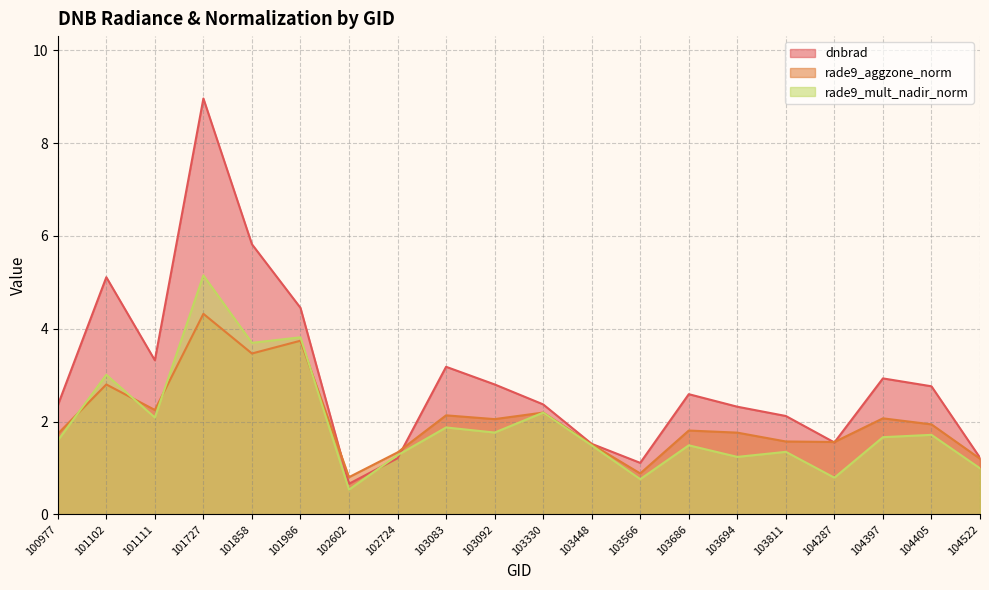

What is the difference between the second highest and minimum values in the dnbrad series?

5.2